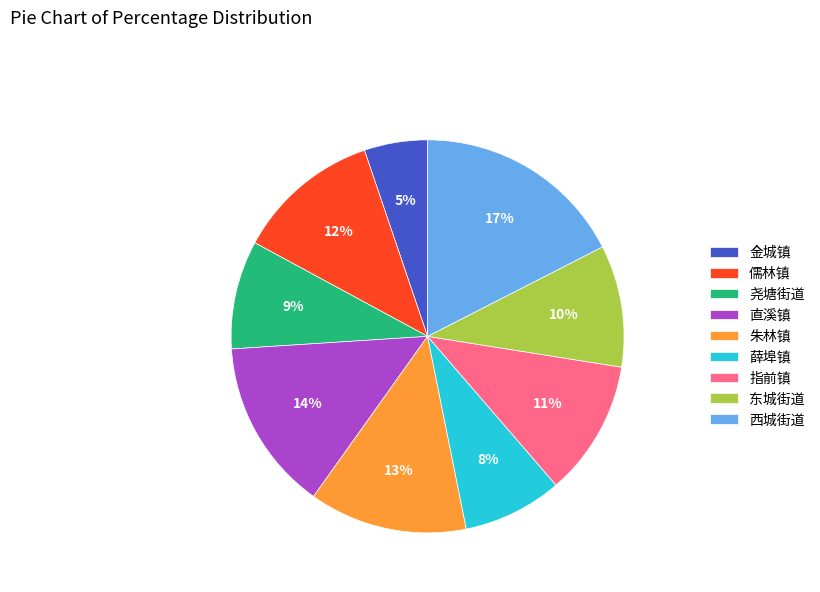

The 儒林镇 slice represents 24% of the pie. True or false?

False